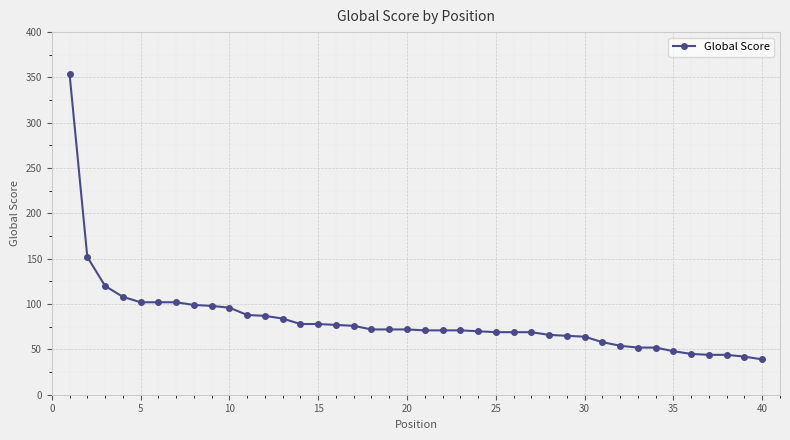

What is the average value?

82